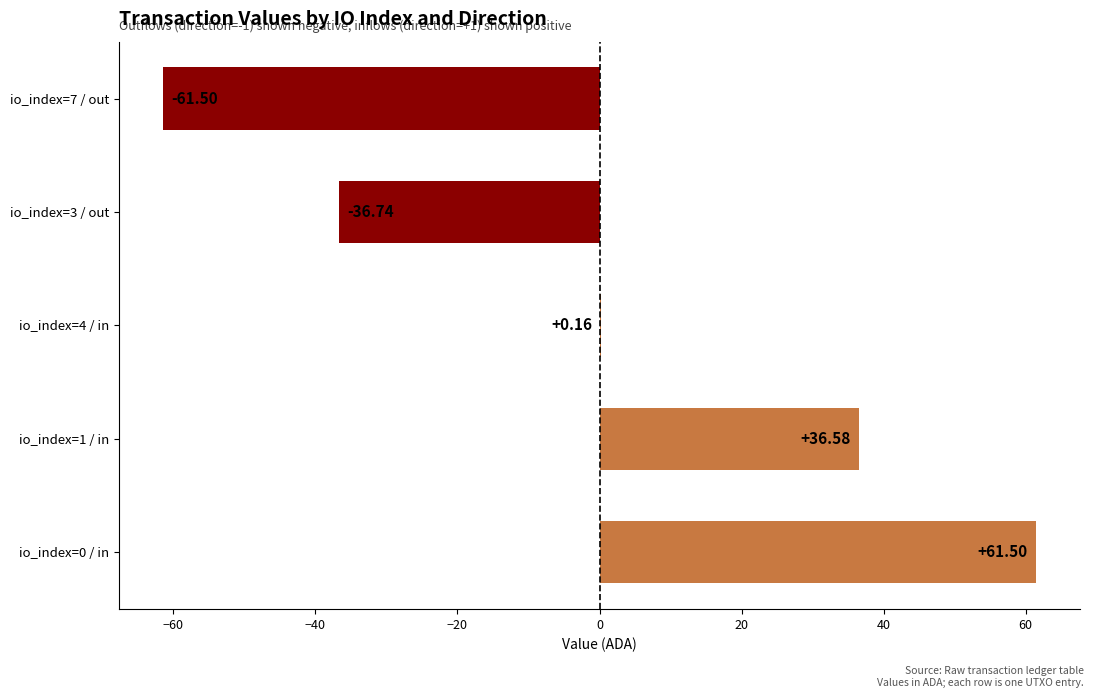

Does the chart contain stacked bars?

No